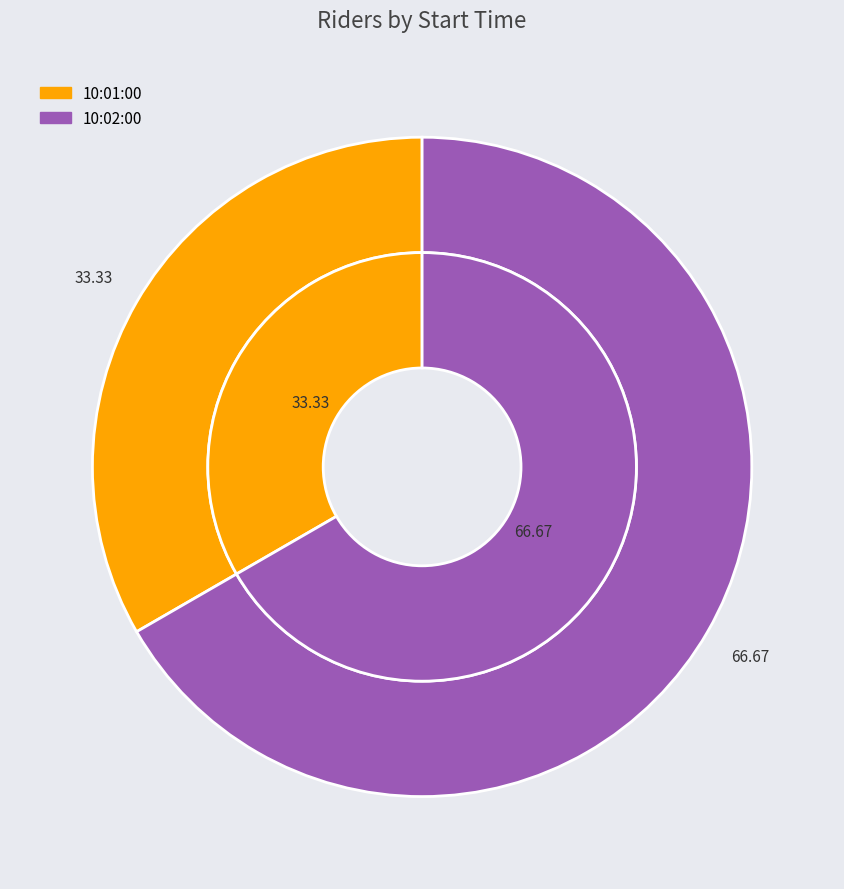

To the nearest percent, what percentage of the pie is 10:02:00?

67%